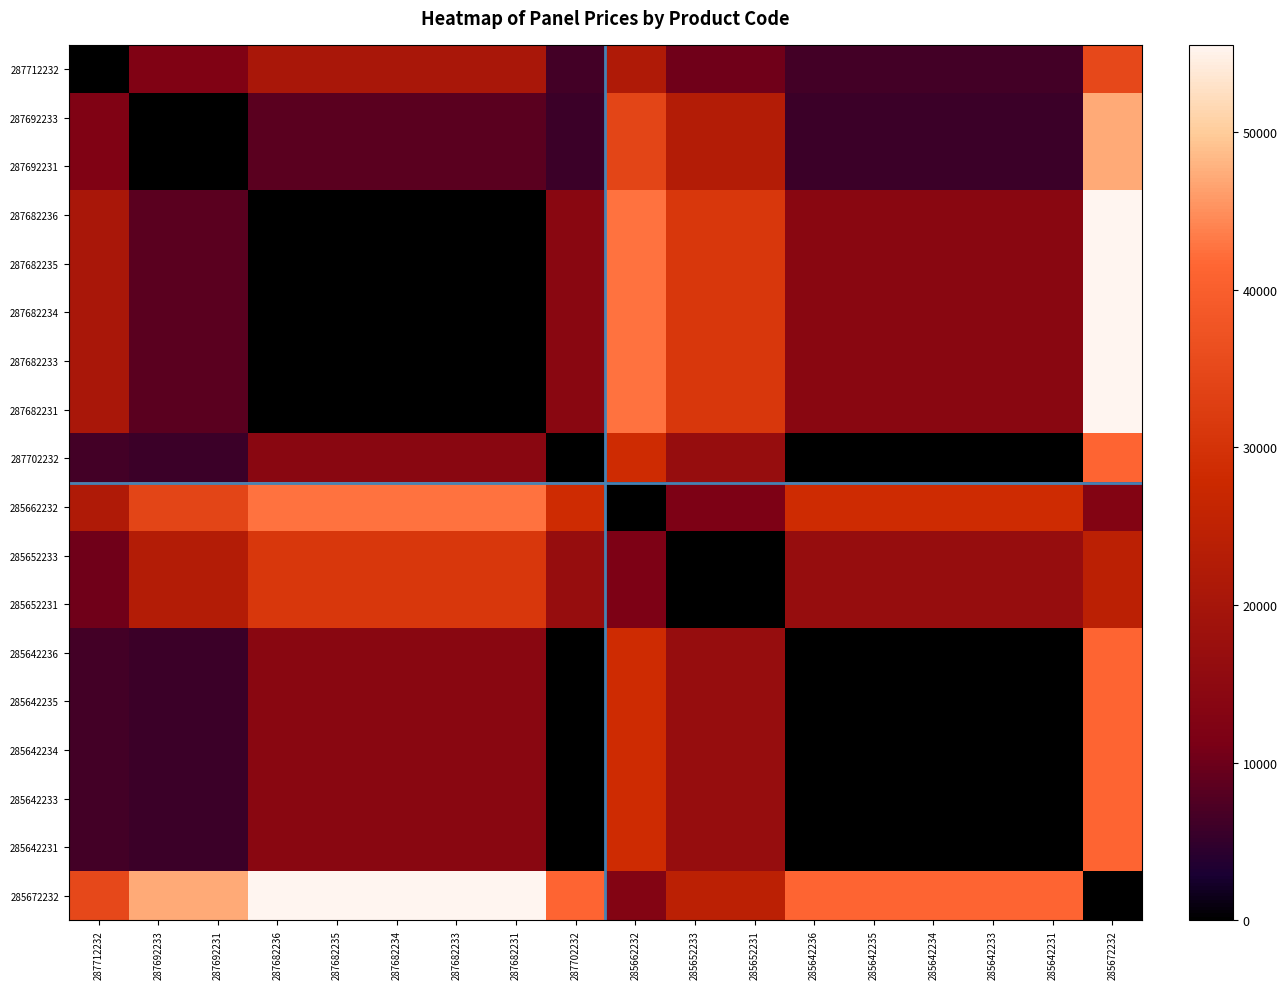

At which category is the sum across all series the highest?

285672232